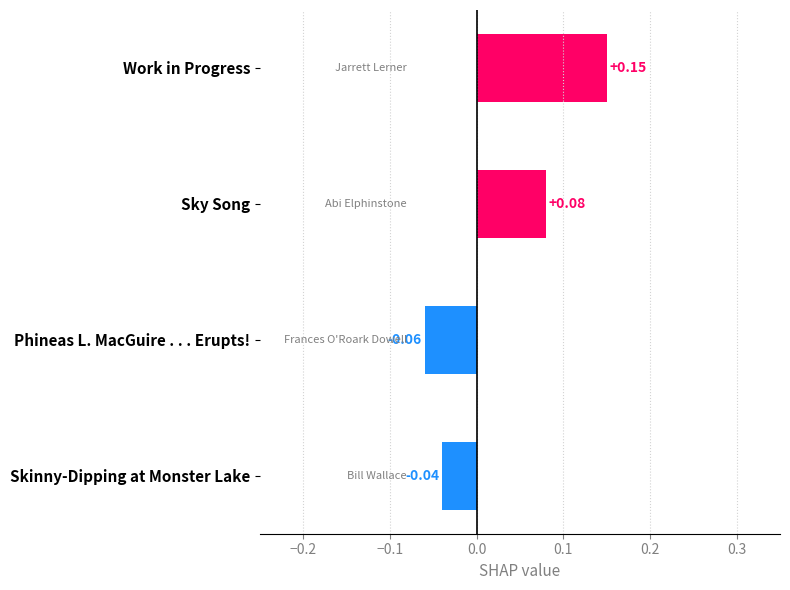

What is the label of the 3rd bar from the top?

Phineas L. MacGuire . . . Erupts!